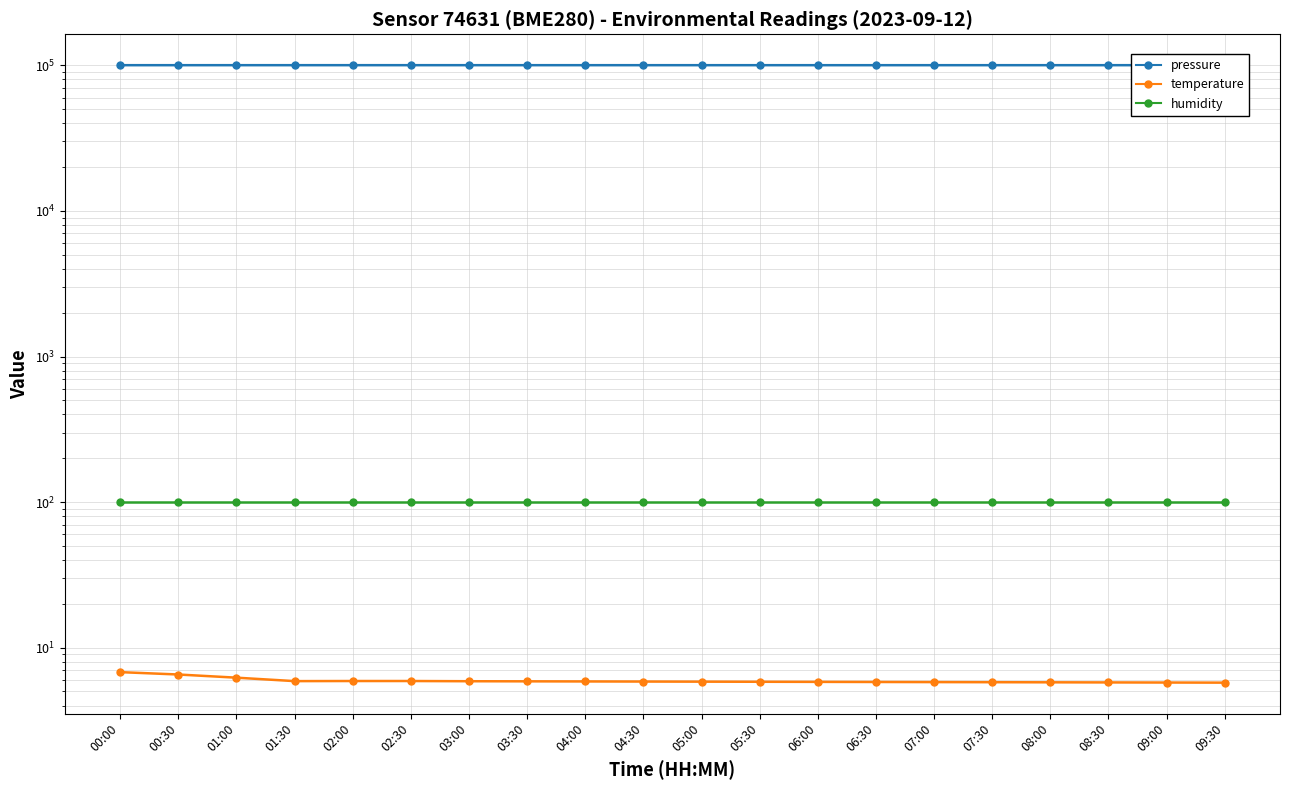

What is the label of the 17th point from the left?

08:00